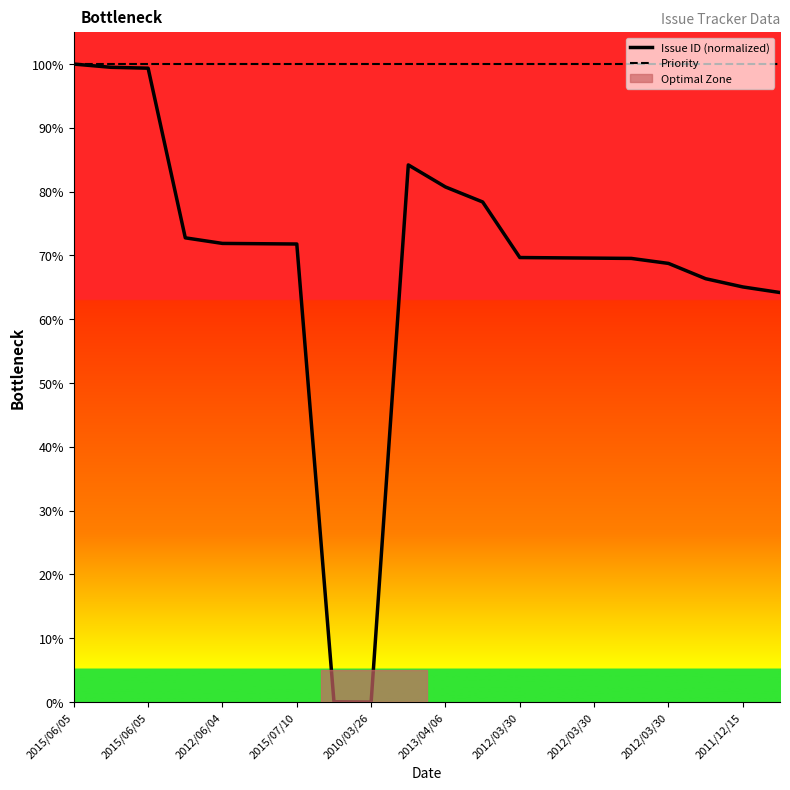

Which series has the largest range (max minus min)?

Issue ID (normalized)